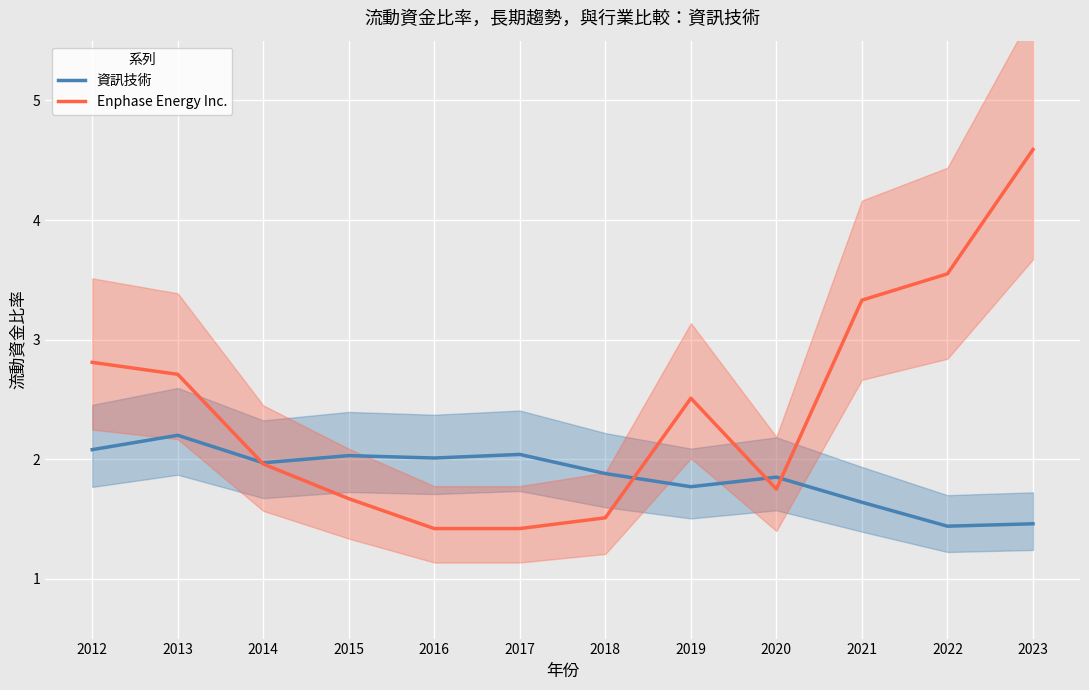

How many data points in Enphase Energy Inc. are less than 2?

6